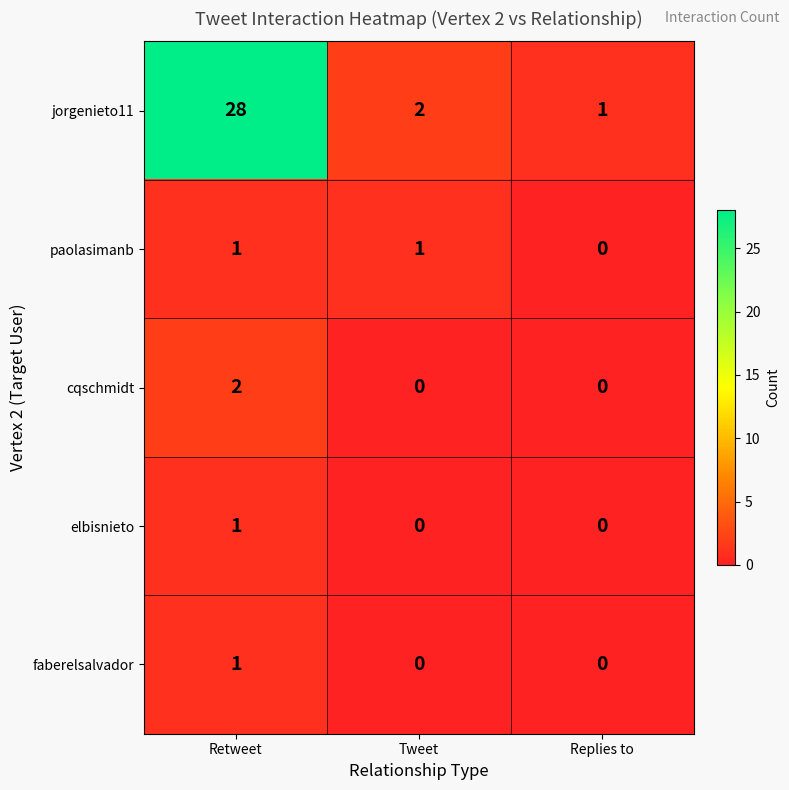

Where does the jorgenieto11 series first go above 2?

Retweet